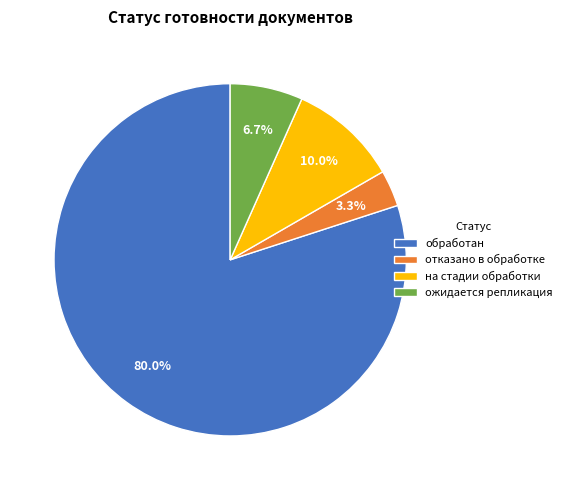

What is the smallest slice in the pie chart?

отказано в обработке